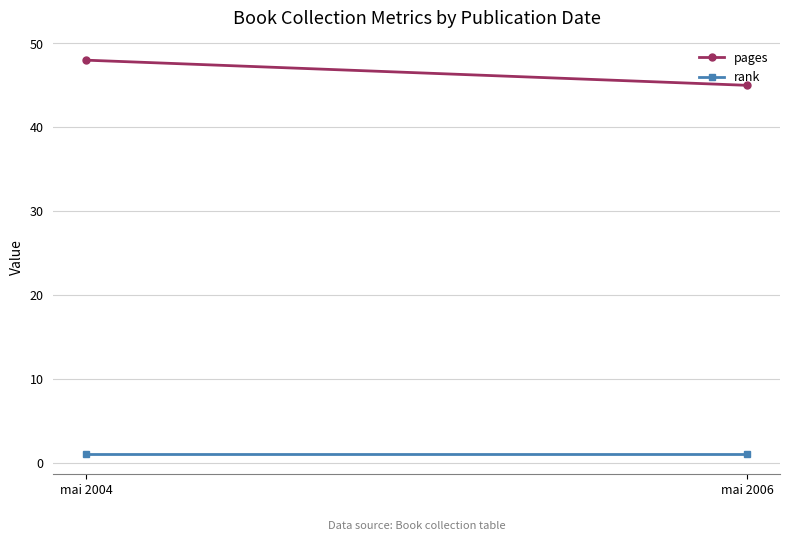

Which series changed the most between mai 2004 and mai 2006?

pages